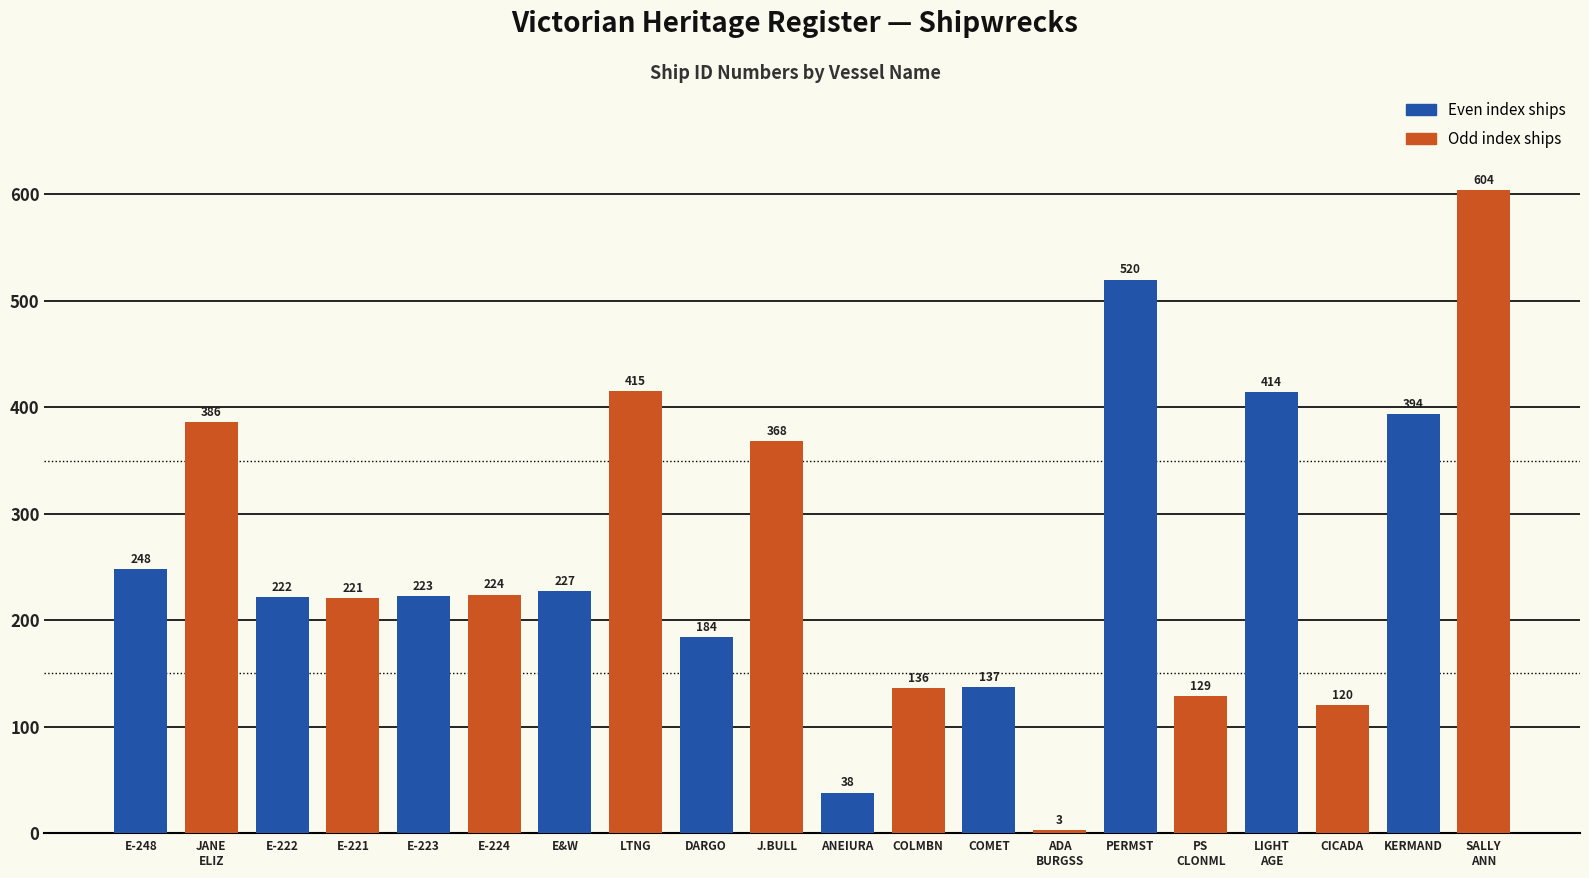

Reading left to right, transcribe all the data shown in this chart.

248	386	222	221	223	224	227	415	184	368	38	136	137	3	520	129	414	120	394	604